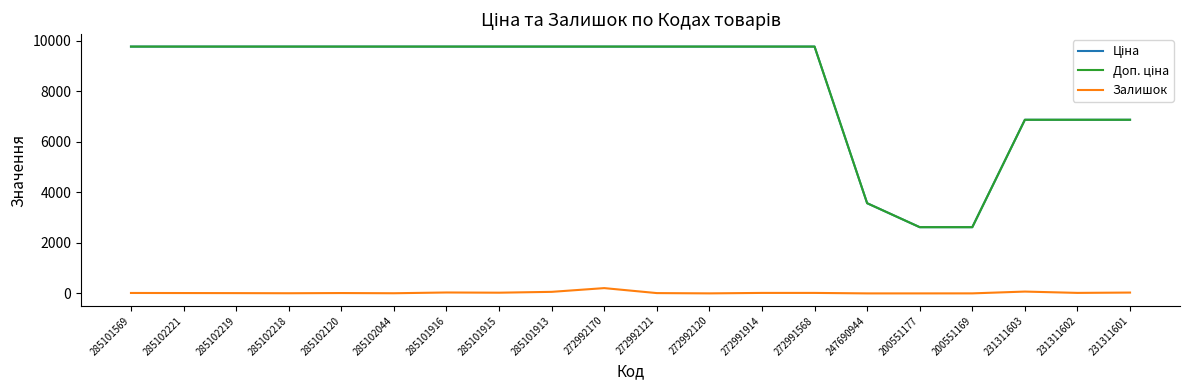

What is the greatest value displayed?

9764.4